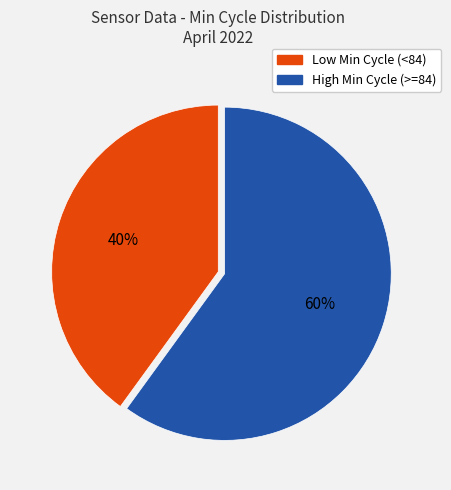

Does any single category account for the majority?

Yes